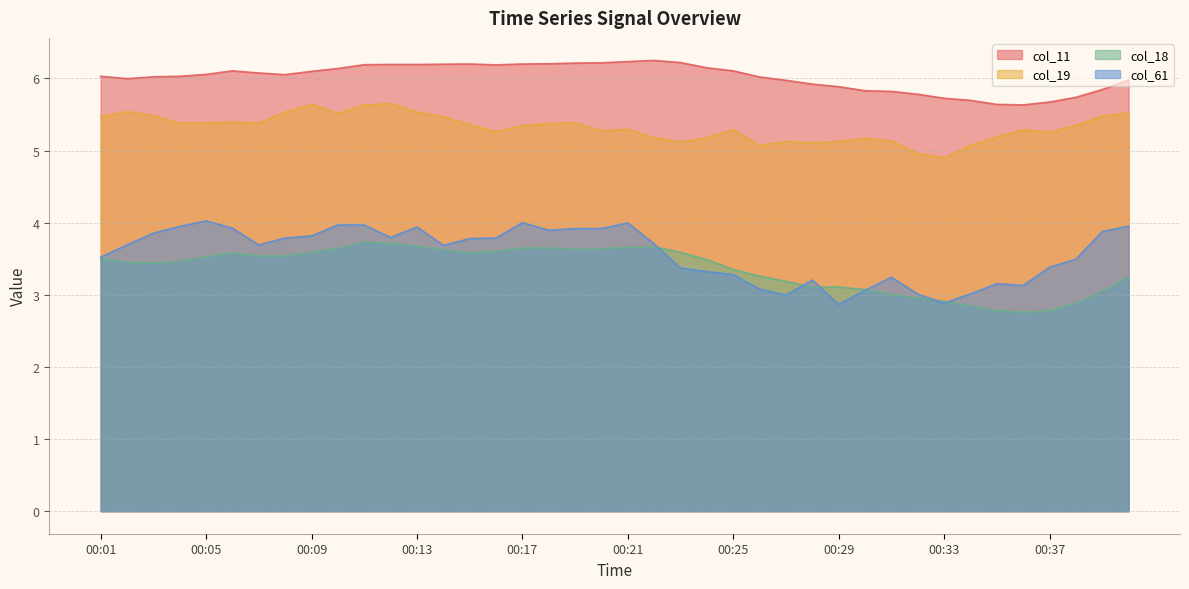

At which label is col_19 closest to 5?

00:32